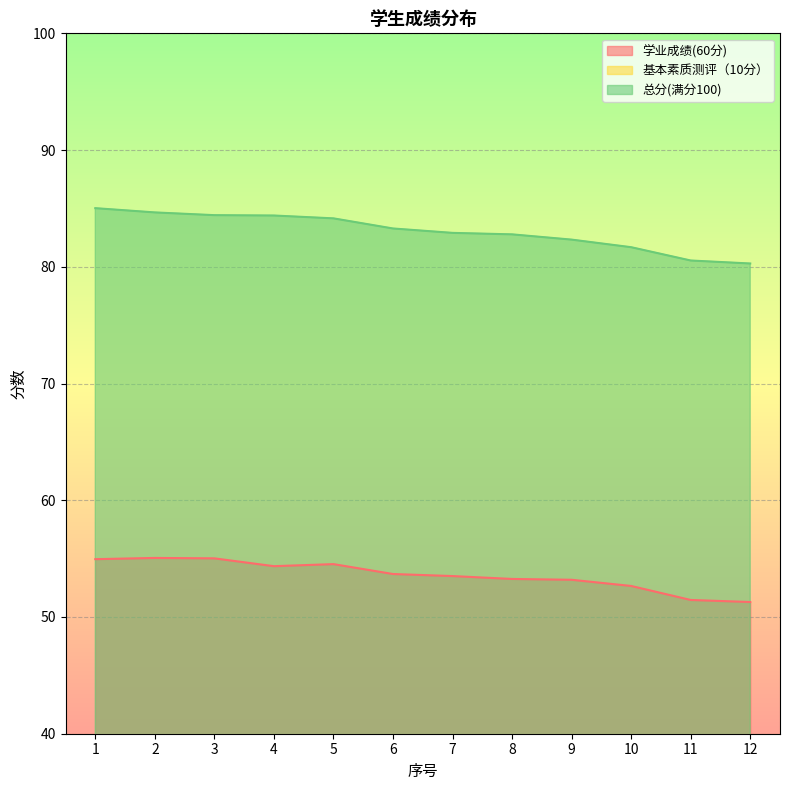

Rank the series by their maximum value, from lowest to highest.

基本素质测评（10分）, 学业成绩(60分), 总分(满分100)